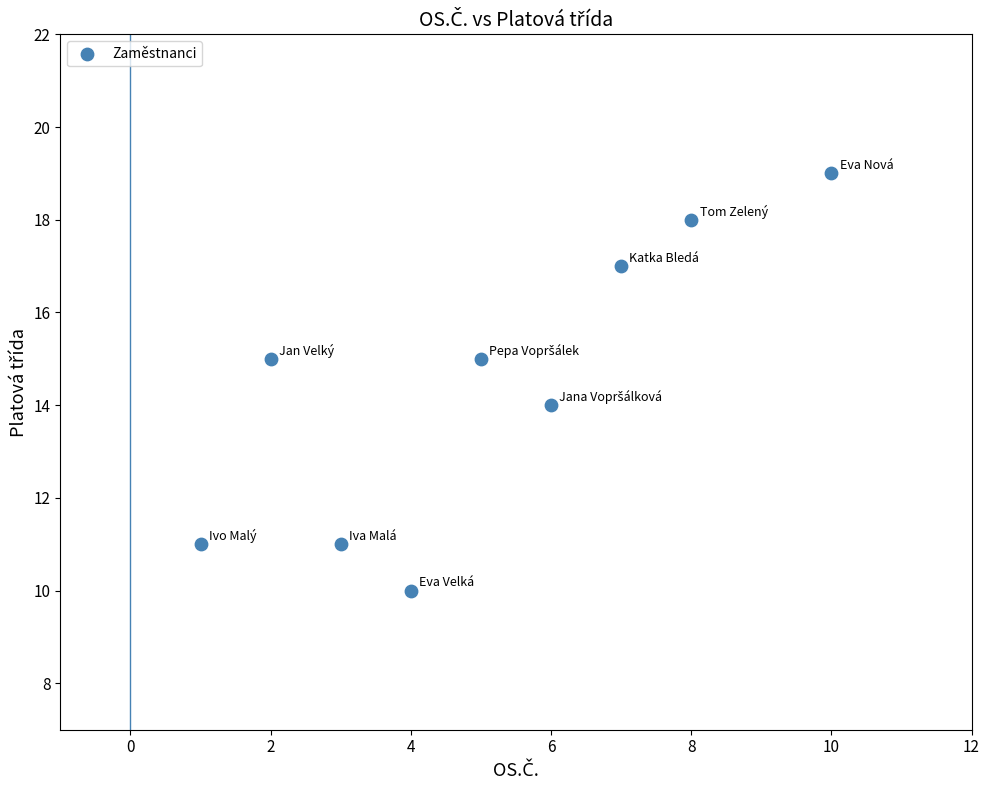

What is the range of Y values (max minus min)?

9